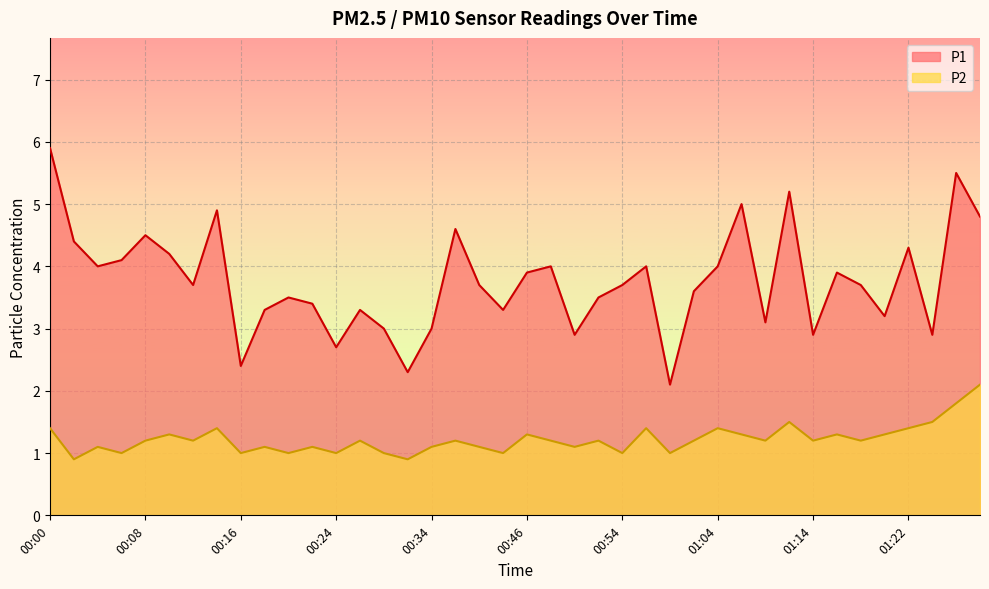

Which category has the highest value in the P1 series?

00:00